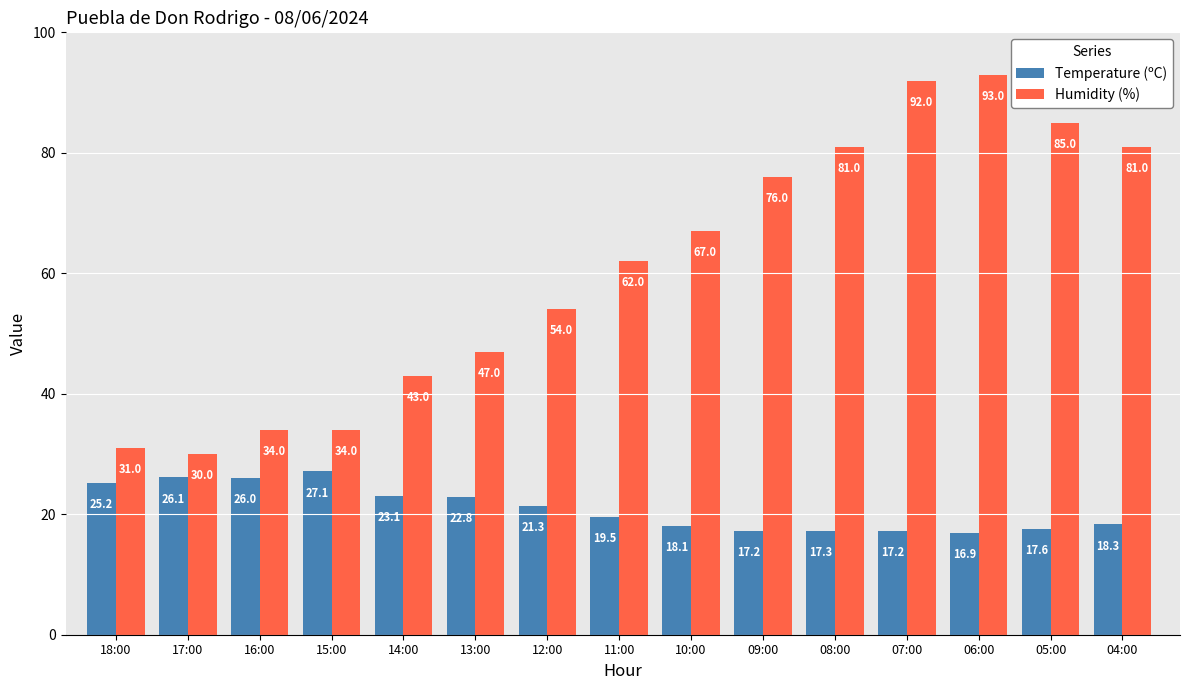

Is the value of Temperature (ºC) at 08:00 greater than the value of Humidity (%) at 17:00?

No